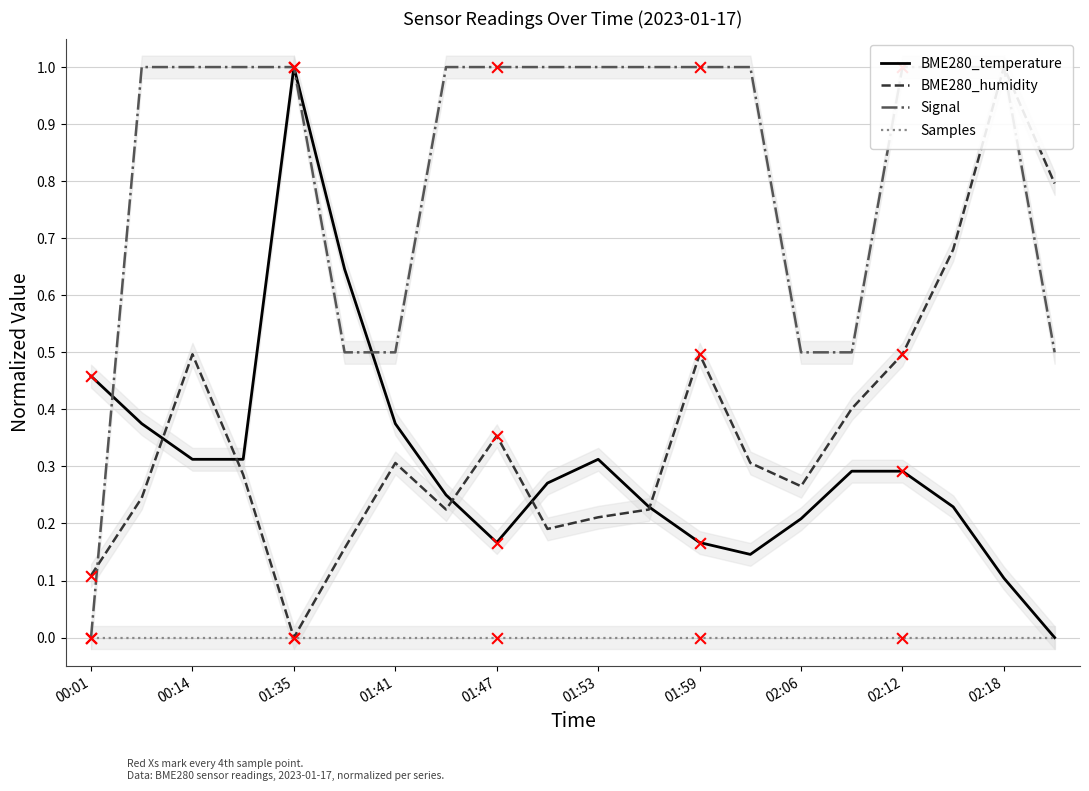

Which series reaches the minimum Y coordinate?

BME280_temperature